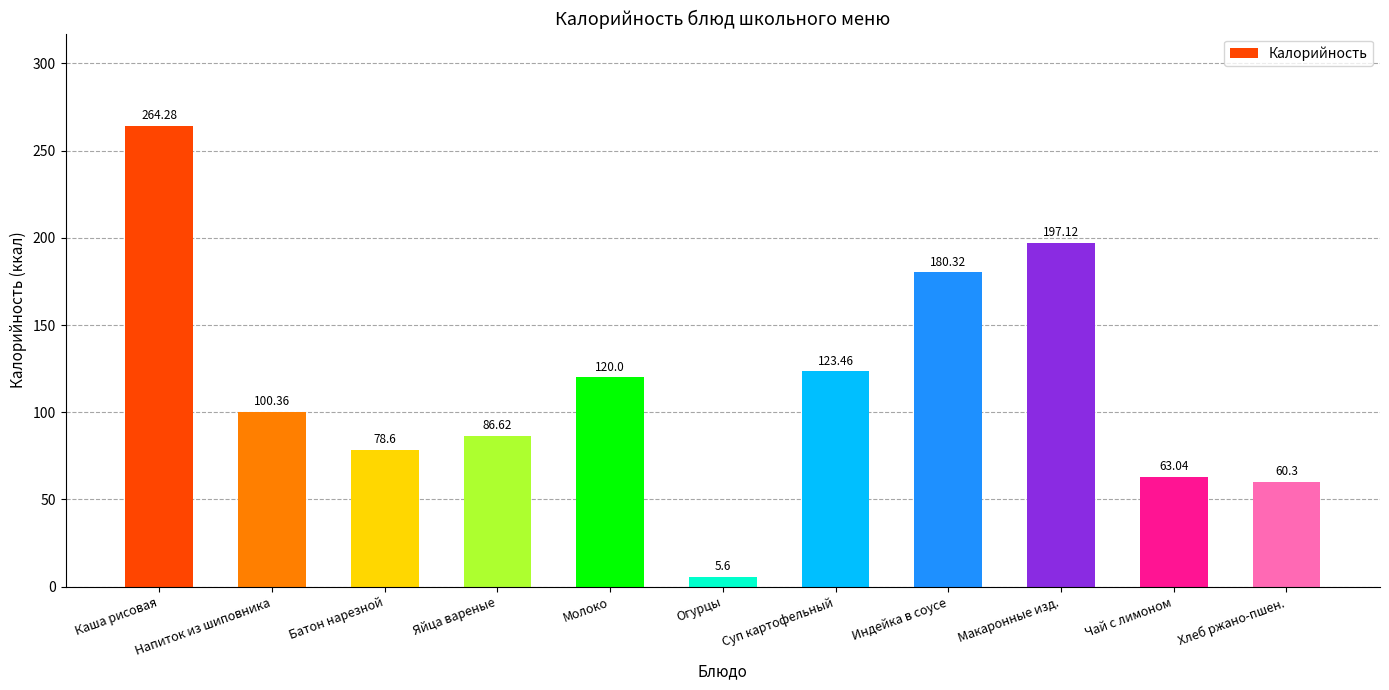

Reading left to right, what are all the values shown in this chart?

264.3	100.4	78.6	86.6	120.0	5.6	123.5	180.3	197.1	63.0	60.3